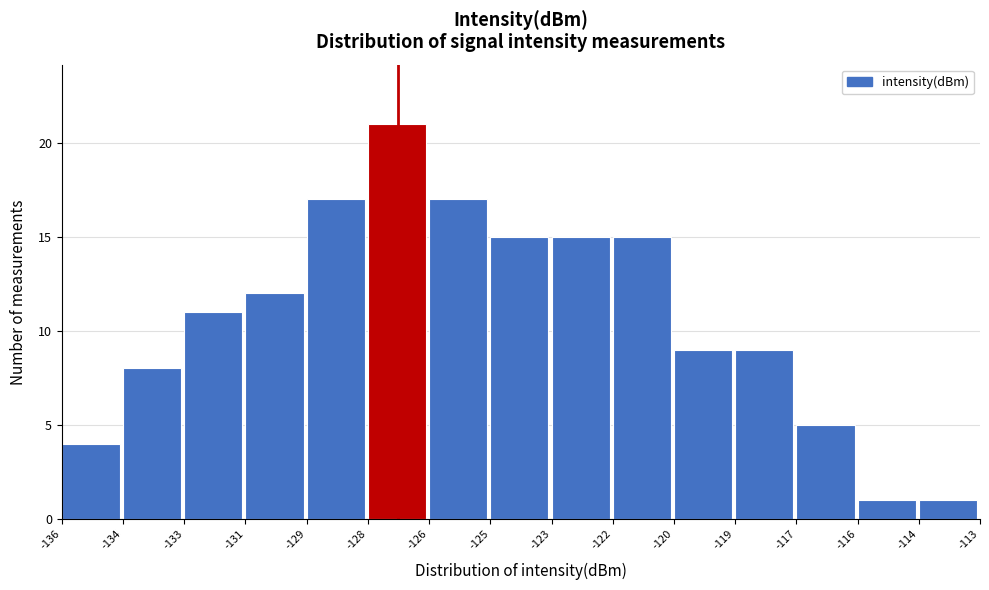

Reading left to right, extract all data points from this chart.

4	8	11	12	17	21	17	15	15	15	9	9	5	1	1